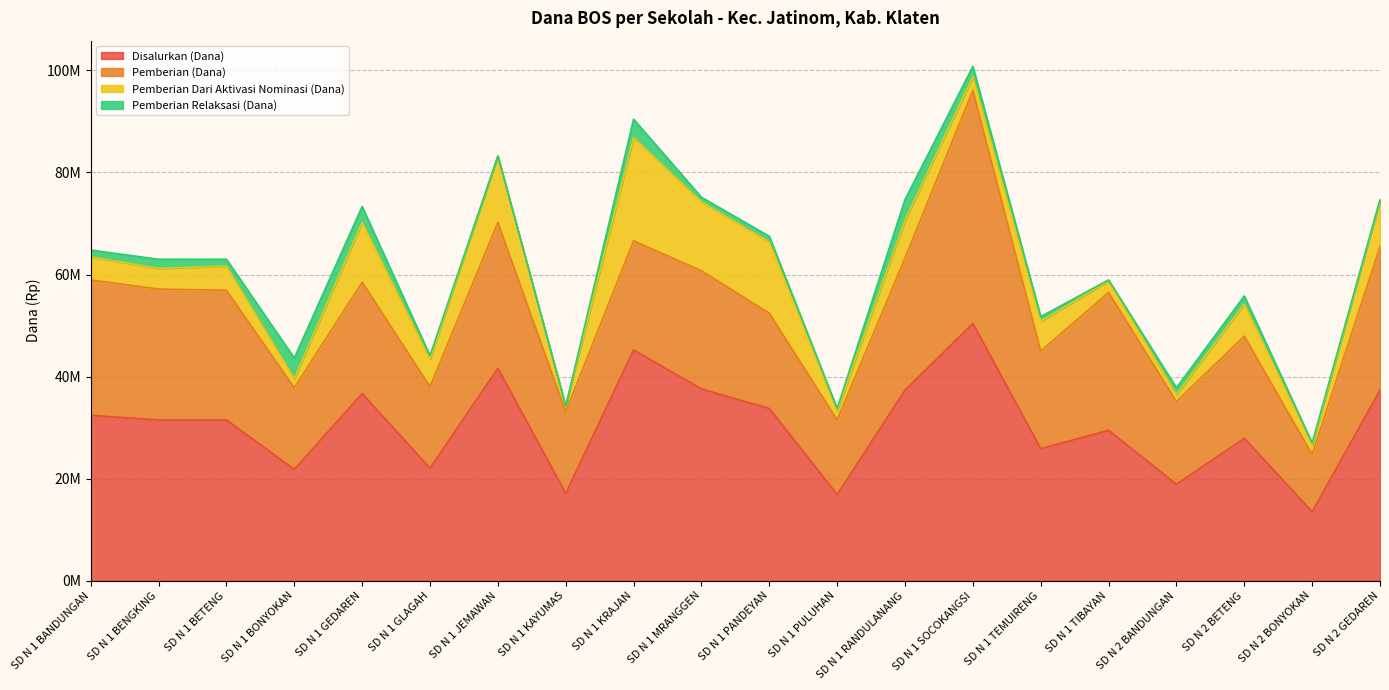

In Pemberian Relaksasi (Dana), how many points are lower than both neighbors (excluding endpoints)?

4